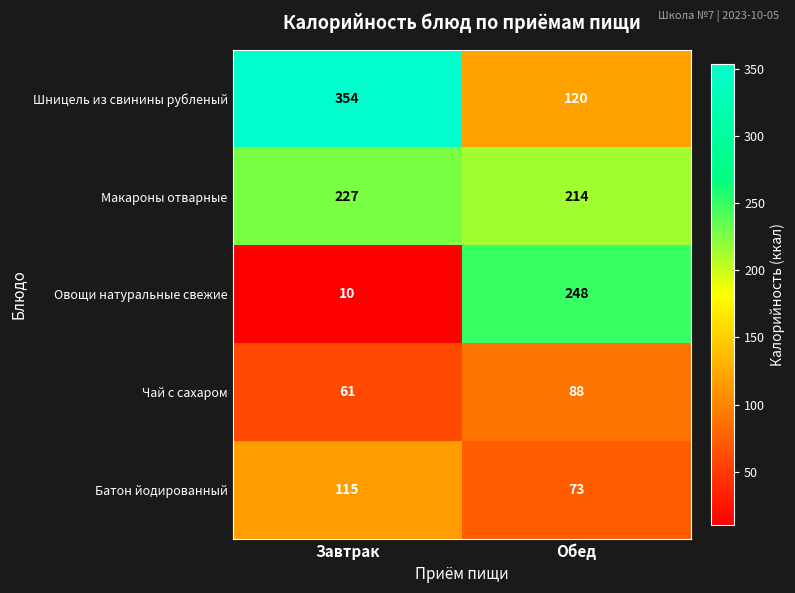

Between Завтрак and Обед, which series saw the biggest shift?

Овощи натуральные свежие